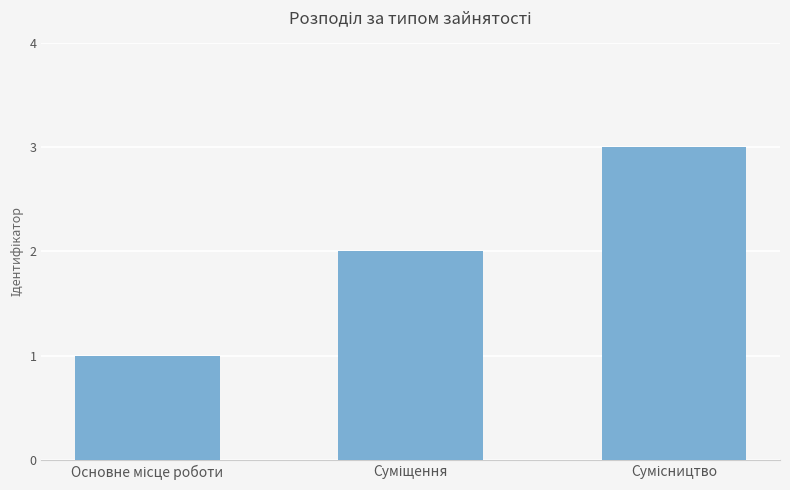

Reading right to left, extract all data points from this chart.

3	2	1